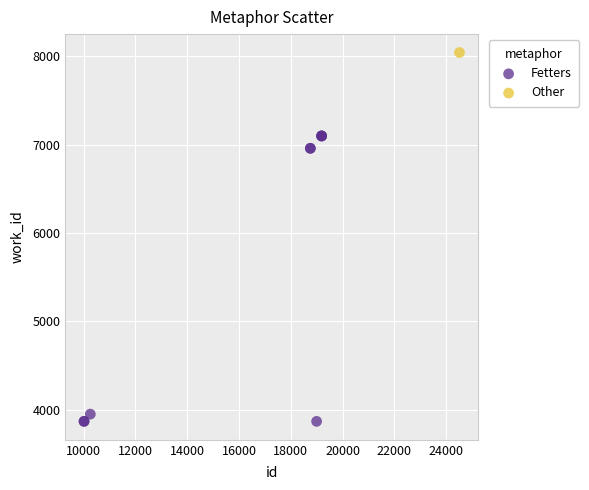

What are all the series names shown in the legend?

Fetters, Other